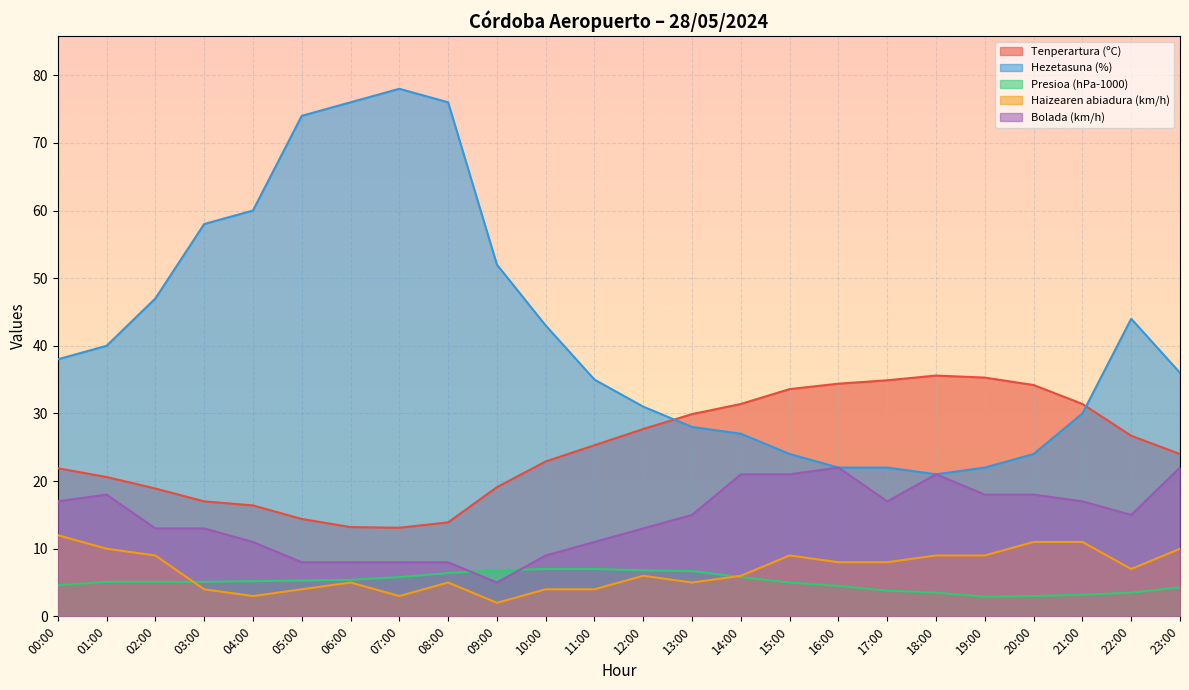

The Haizearen abiadura (km/h) series shows 4.5 at 16:00. True or false?

False